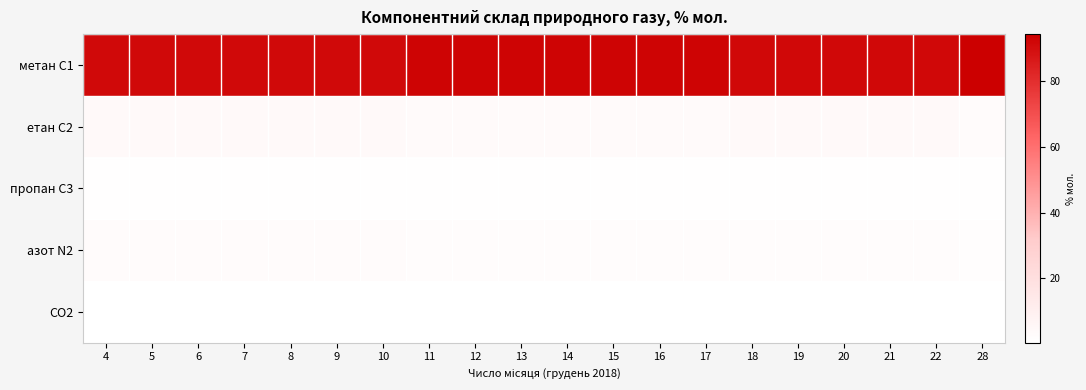

How many distinct data groups are displayed?

5